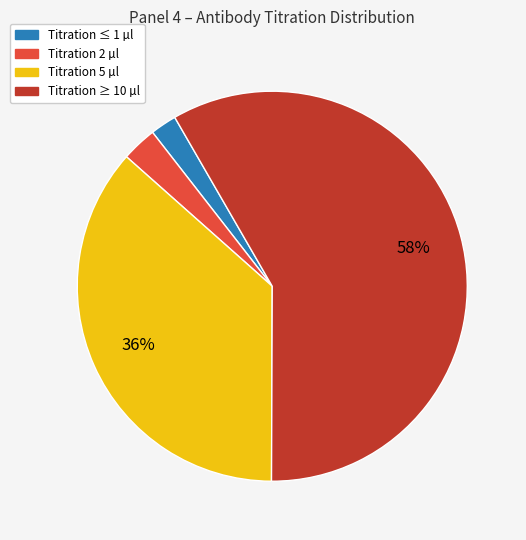

To the nearest percent, what is the average slice percentage?

25%